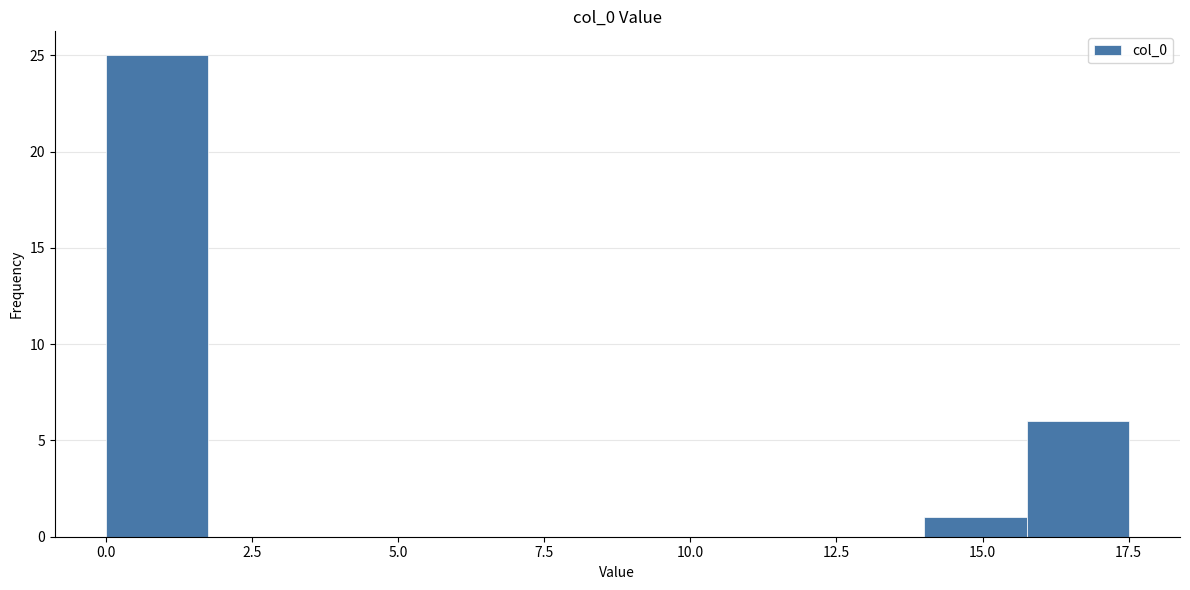

Around what value on the x-axis is the tallest bar? Give the approximate position of its centre, as read against the axis.

1.0